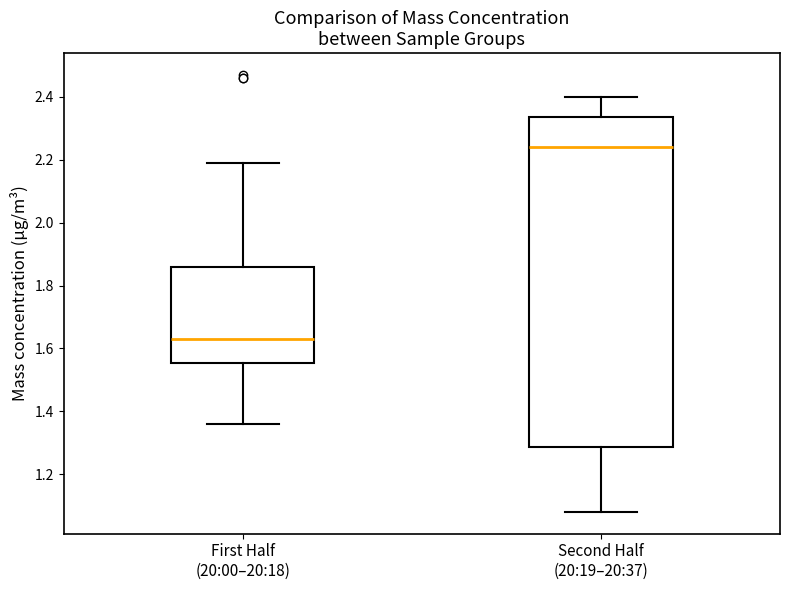

Which box is the tallest, from its lower edge to its upper edge?

Second Half (20:19–20:37)